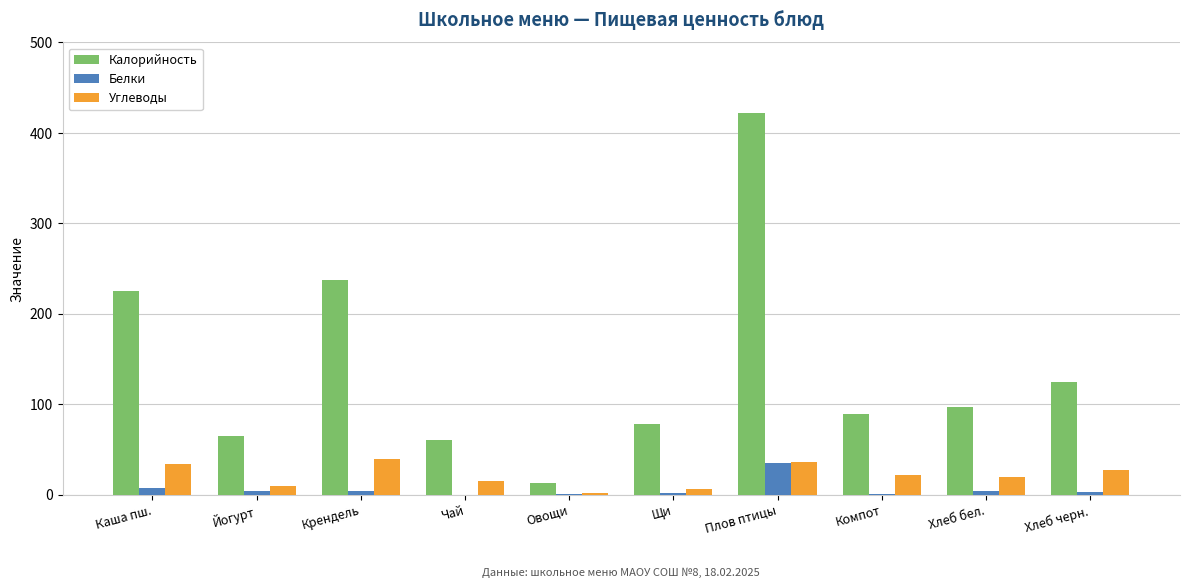

Which series has the largest range (max minus min)?

Калорийность